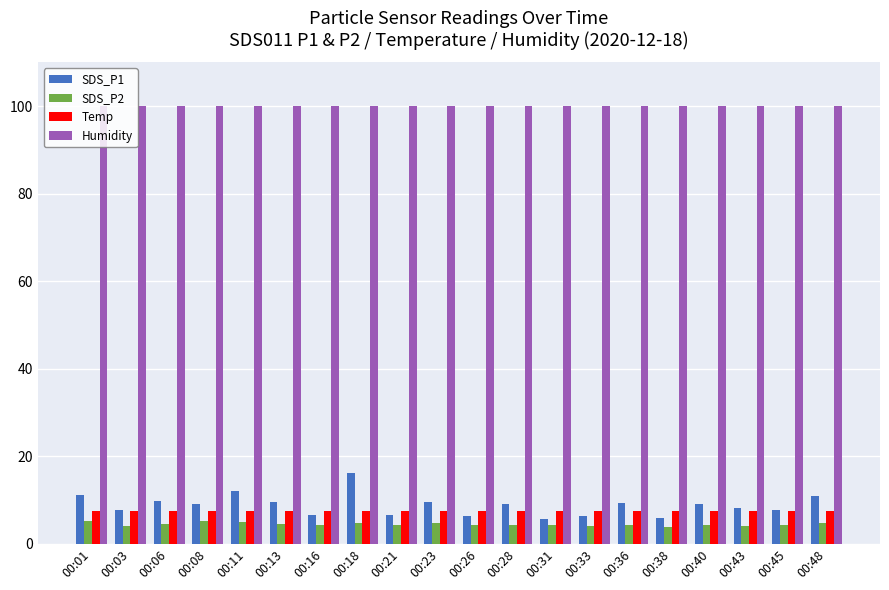

What is the value of the Temp bar at the 9th from the left?

7.5